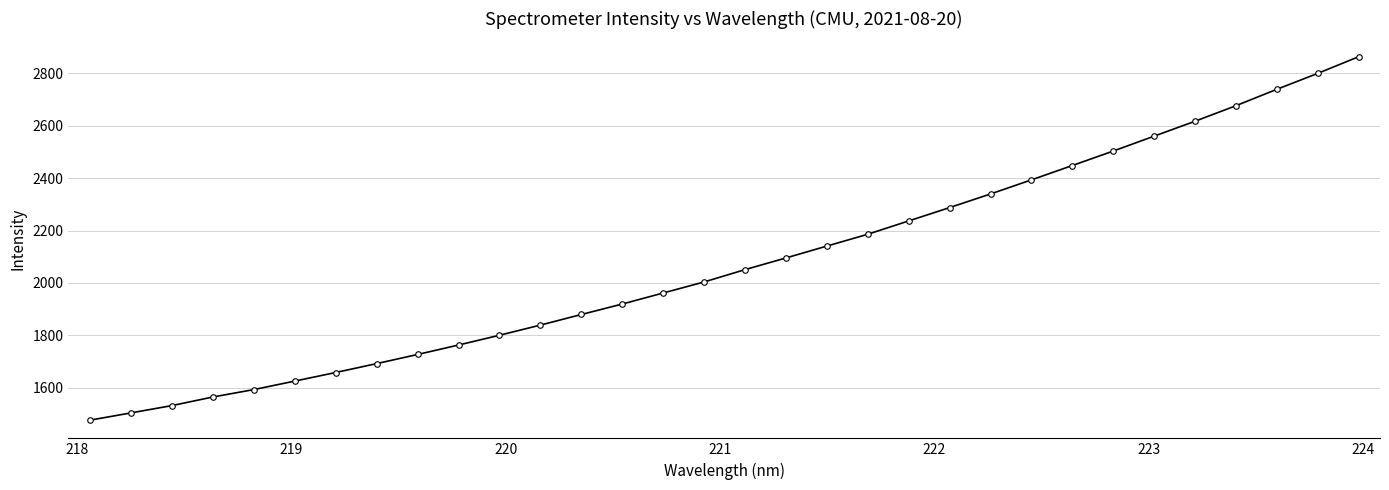

Reading left to right, transcribe all the data shown in this chart.

1475.8	1503.5	1531.5	1564.3	1592.6	1625.0	1657.9	1691.8	1726.7	1762.8	1800.1	1839.0	1879.4	1919.4	1961.5	2003.7	2050.8	2095.4	2140.7	2185.9	2236.8	2287.7	2339.7	2393.5	2448.3	2503.5	2560.4	2617.4	2676.6	2739.3	2800.0	2863.6